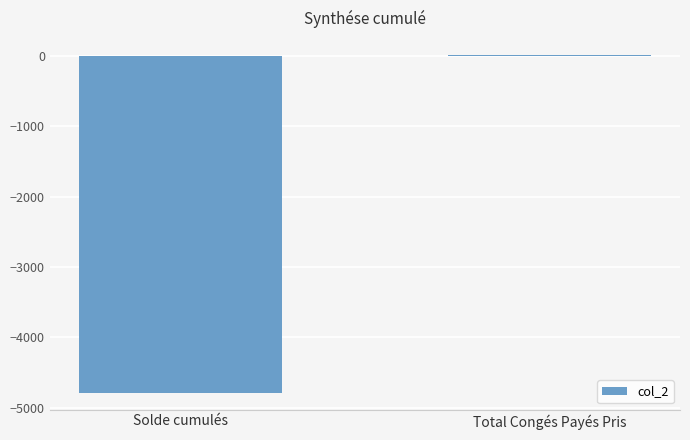

How many values are above zero?

1